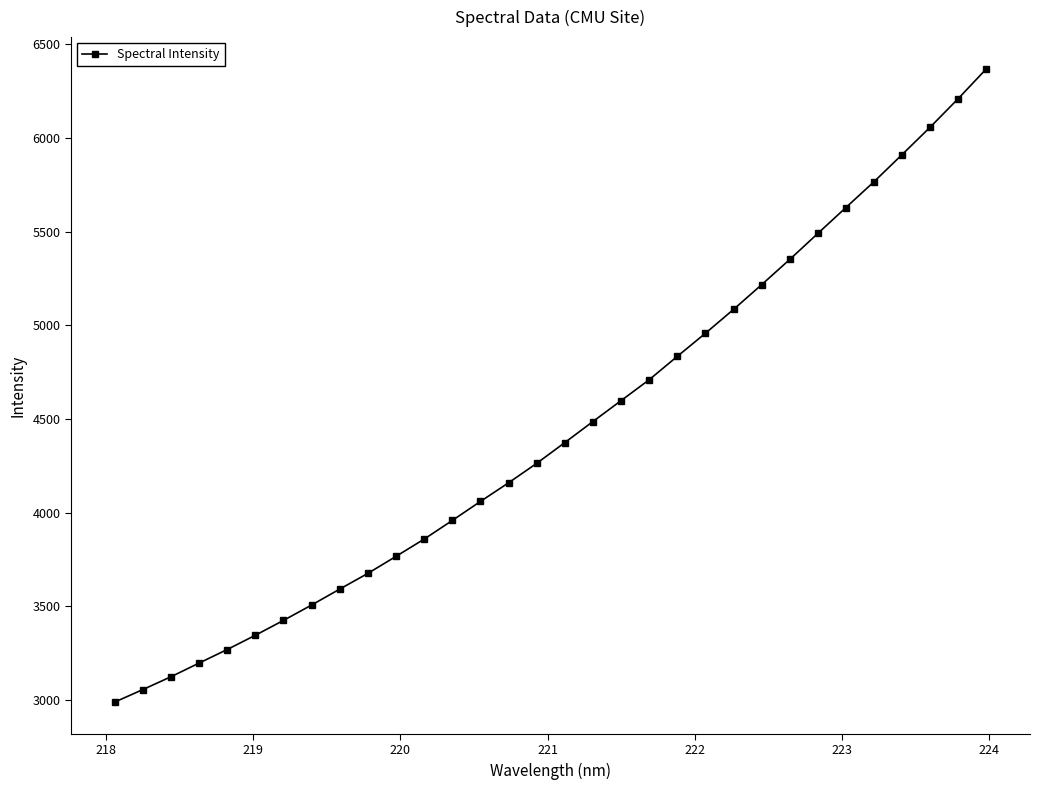

What is the difference between the maximum and second lowest values?

3315.0